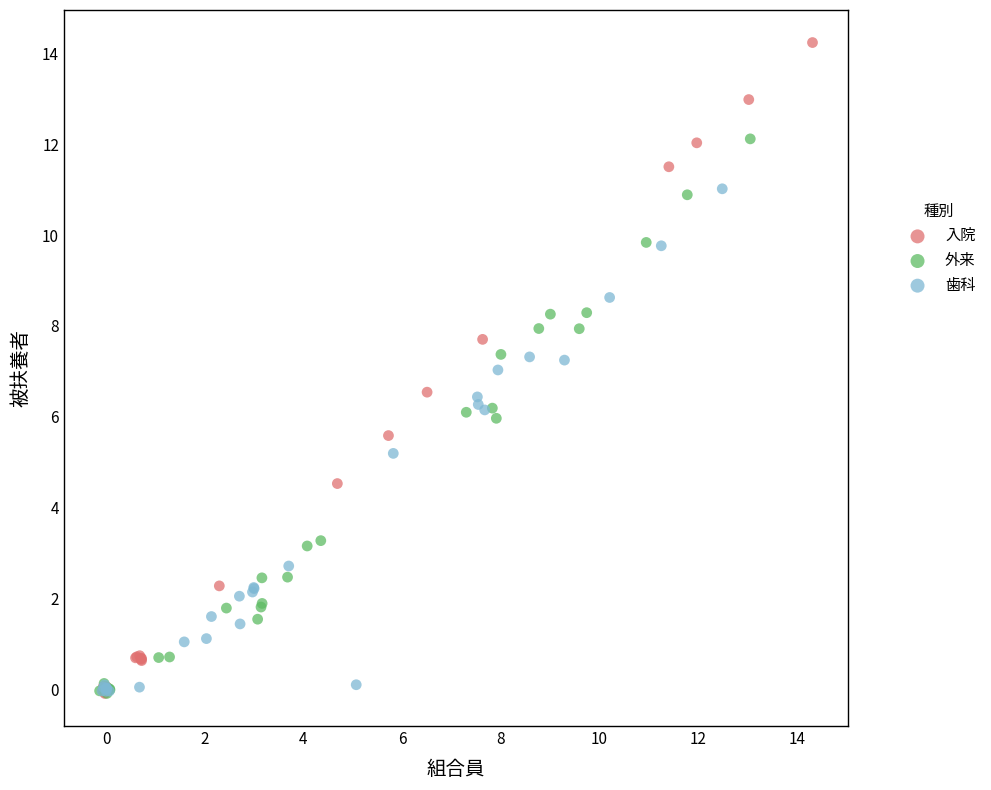

Which series has the largest Y range (max minus min)?

入院